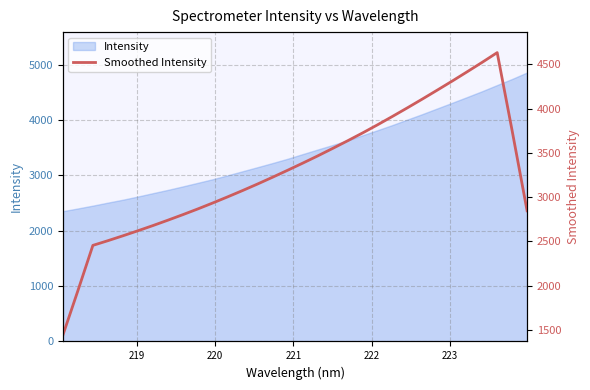

How many values exceed 3304?

16